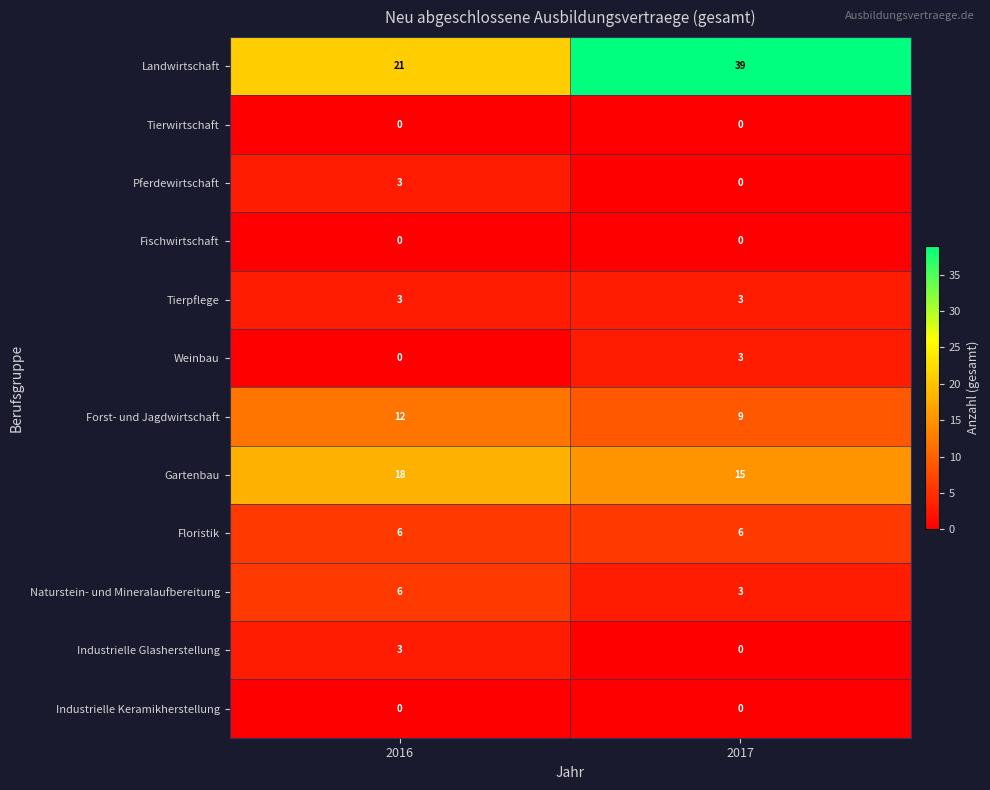

Which series has the largest range (max minus min)?

Landwirtschaft